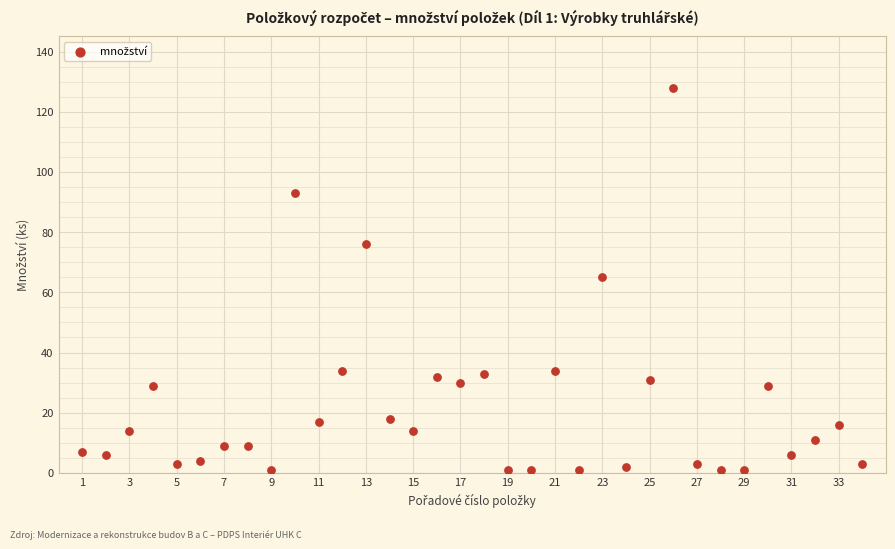

What is the range of X values (max minus min)?

33